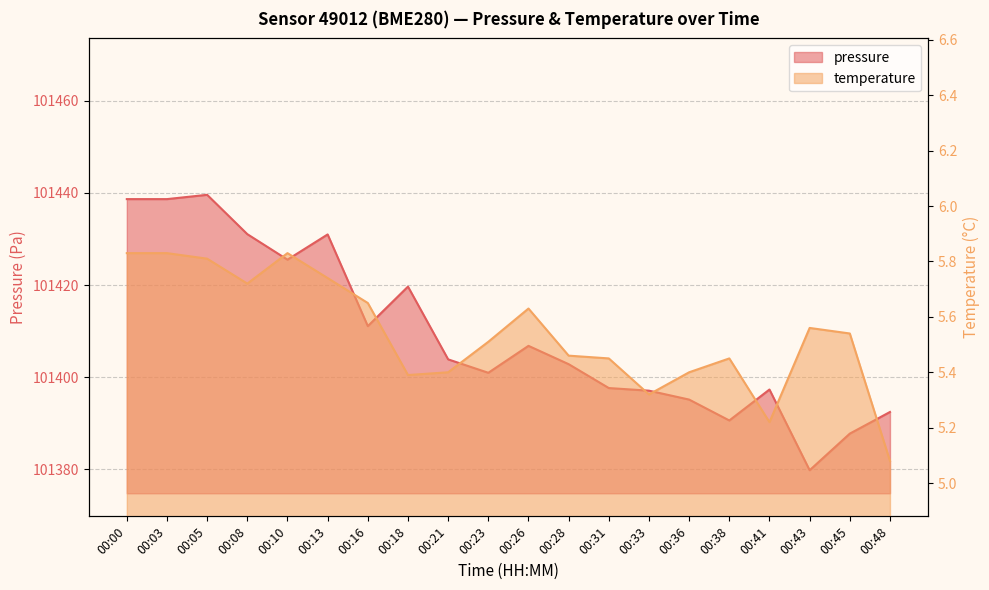

What is the highest value of the temperature series?

5.8